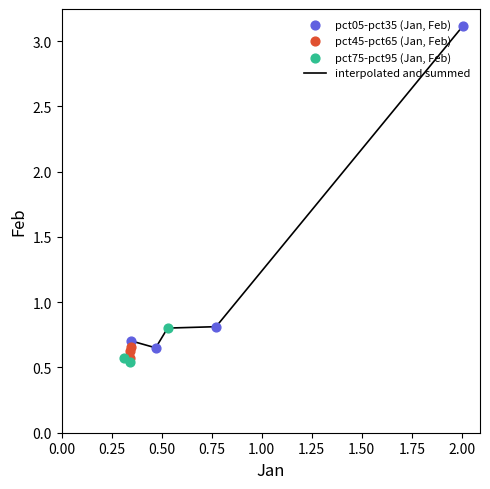

What is the difference between the maximum and minimum values?

2.6